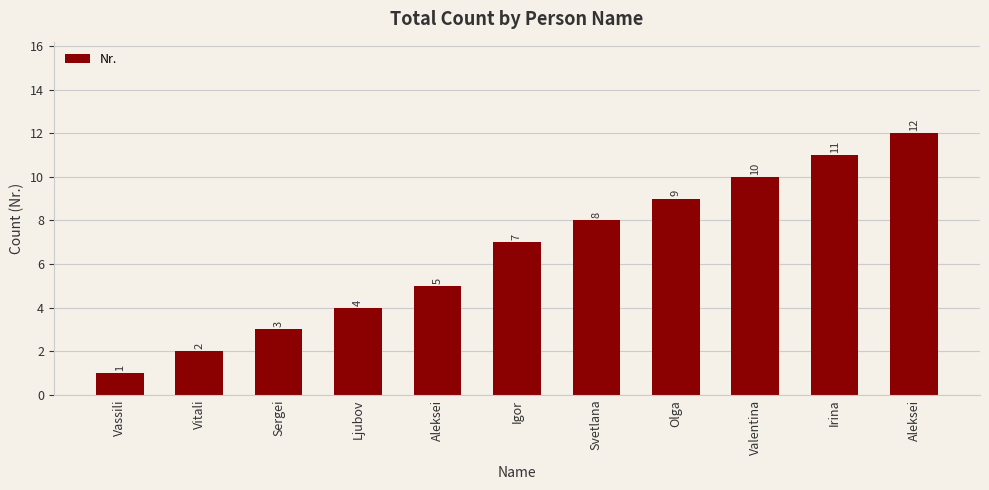

What value does the data have at Aleksei?

12